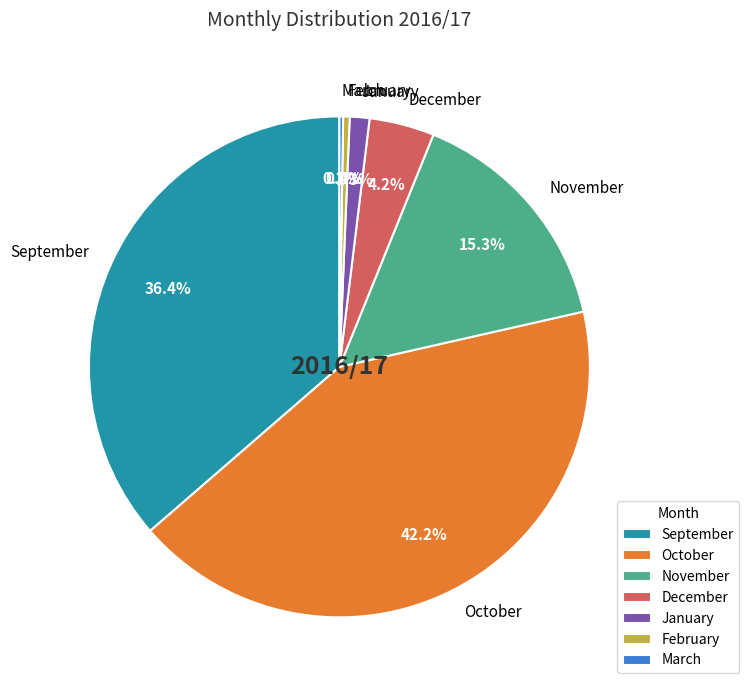

What is the largest slice in the pie chart?

October